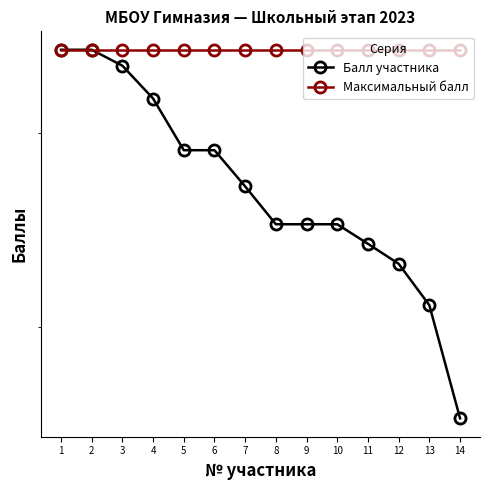

List the labels in order of Балл участника value, smallest first.

14, 13, 12, 11, 8, 9, 10, 7, 5, 6, 4, 3, 1, 2